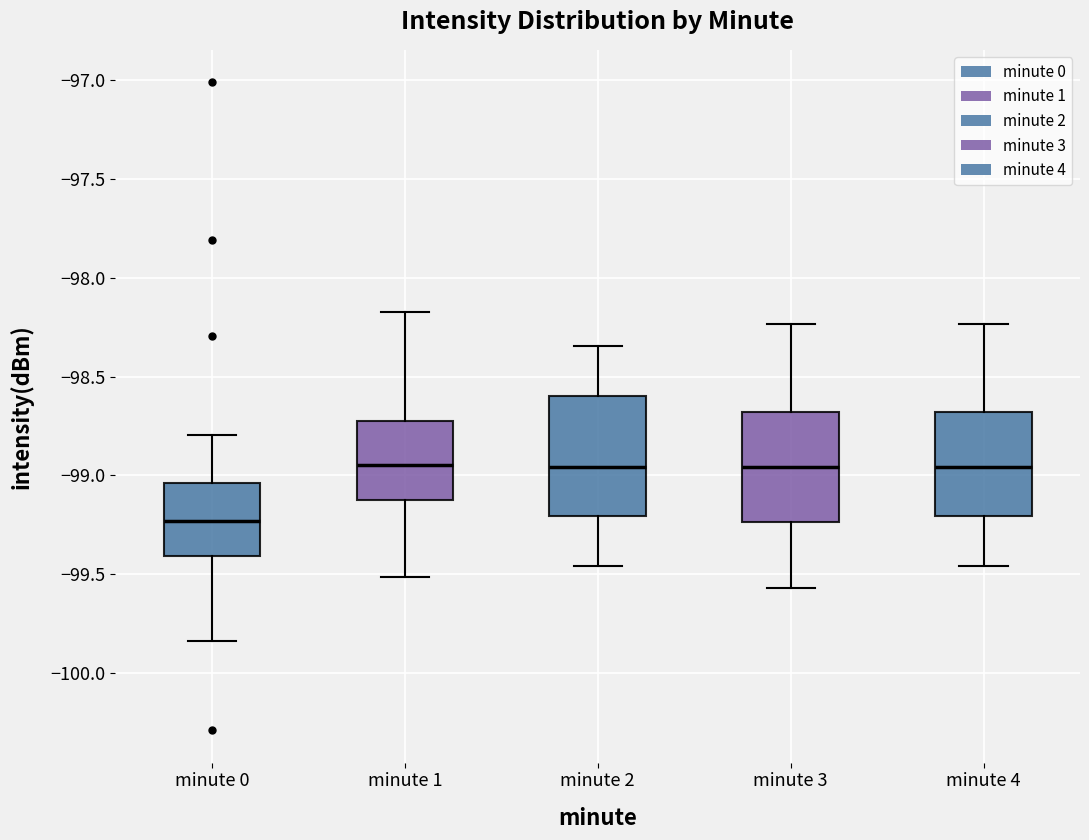

Reading left to right, transcribe this box plot: for each box, give where its median line is, the range the box spans, and where its two whiskers end, as read against the y-axis. The values are not printed on the chart, so give them approximately, as read against the axis.

minute 0: median -99.25, box -99.40 to -99.05, whiskers -99.85 to -98.80
minute 1: median -98.95, box -99.15 to -98.70, whiskers -99.50 to -98.15
minute 2: median -98.95, box -99.20 to -98.60, whiskers -99.45 to -98.35
minute 3: median -98.95, box -99.25 to -98.70, whiskers -99.55 to -98.25
minute 4: median -98.95, box -99.20 to -98.70, whiskers -99.45 to -98.25